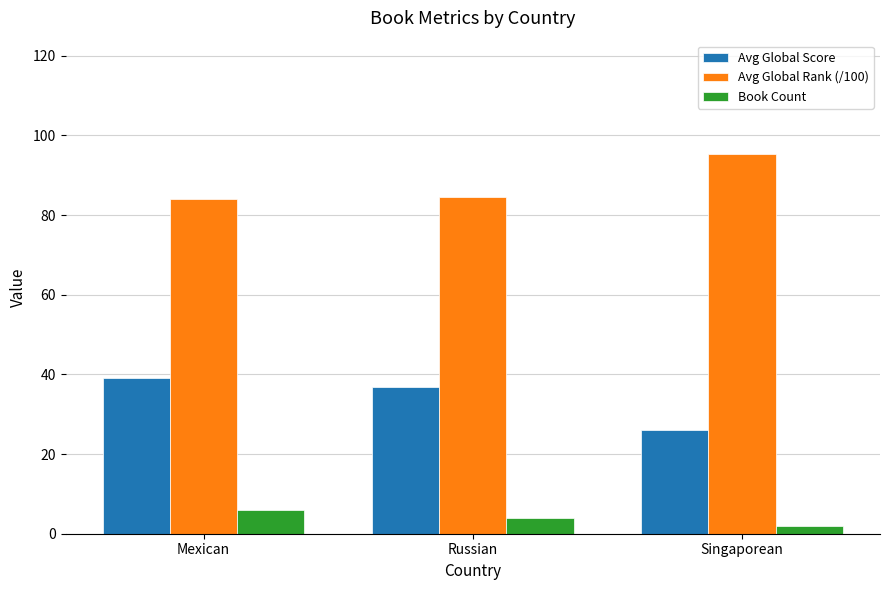

How many bars are there in total?

9